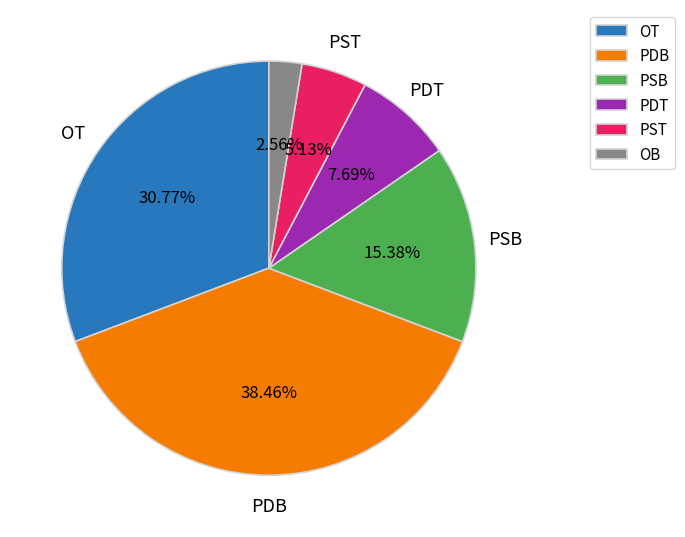

Rank the categories by value from highest to lowest.

PDB, OT, PSB, PDT, PST, OB